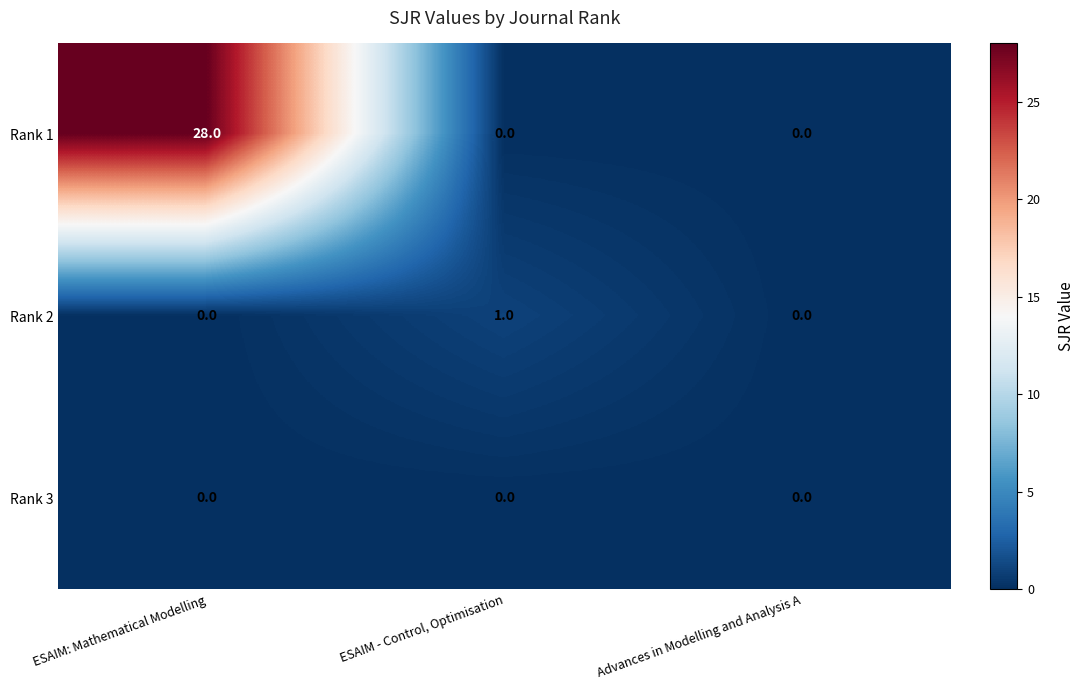

What is the sum of all Rank 1 values?

28